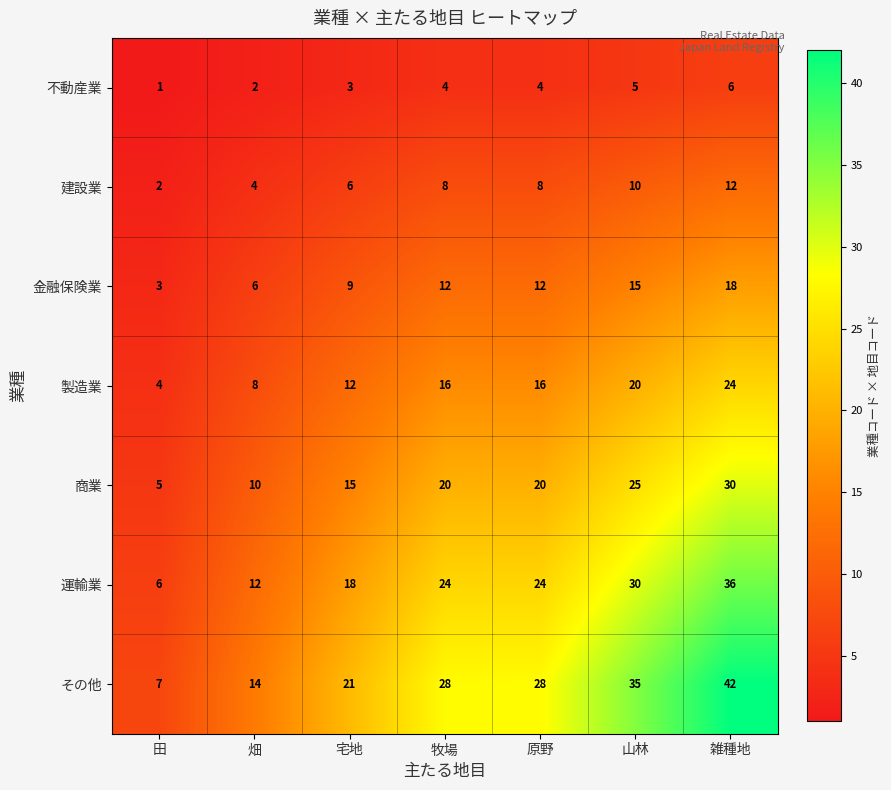

What is the average value of the 不動産業 series?

4